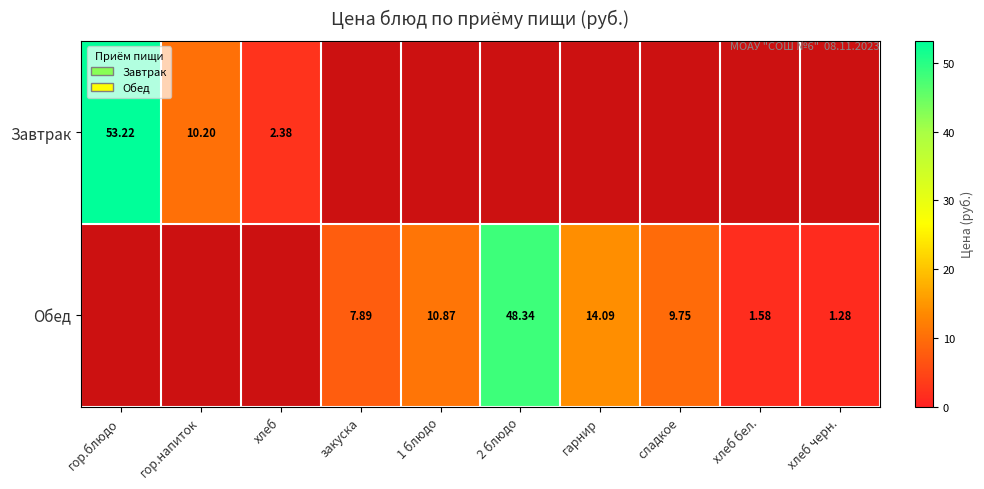

What is the greatest value displayed?

53.2